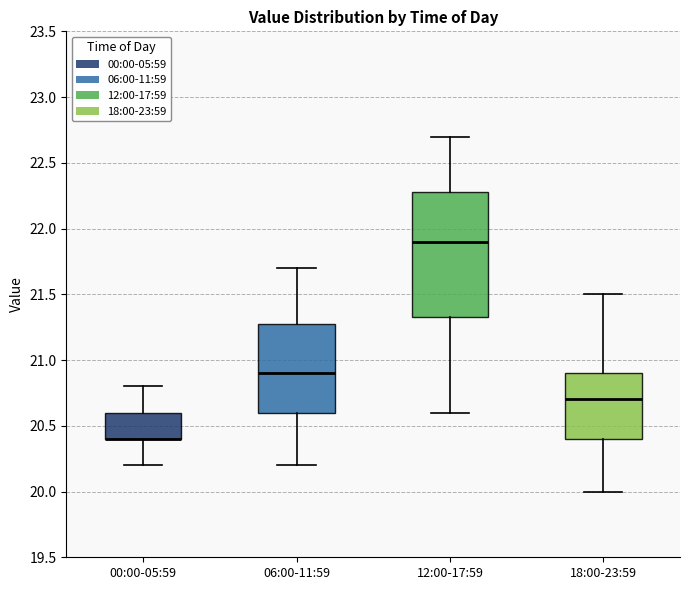

Reading left to right, transcribe this box plot: for each box, give where its median line is, the range the box spans, and where its two whiskers end, as read against the y-axis. The values are not printed on the chart, so give them approximately, as read against the axis.

00:00-05:59: median 20.40 (drawn on the box's lower edge), box 20.40 to 20.60, whiskers 20.20 to 20.80
06:00-11:59: median 20.90, box 20.60 to 21.30, whiskers 20.20 to 21.70
12:00-17:59: median 21.90, box 21.35 to 22.30, whiskers 20.60 to 22.70
18:00-23:59: median 20.70, box 20.40 to 20.90, whiskers 20.00 to 21.50